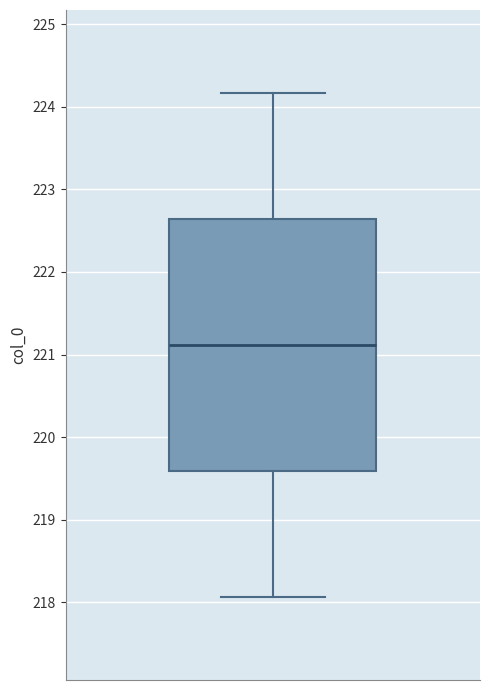

Transcribe this box plot: give where the median line is, the range the box spans, and where the two whiskers end, as read against the y-axis. The values are not printed on the chart, so give them approximately, as read against the axis.

median 221.1, box 219.6 to 222.6, whiskers 218.1 to 224.2